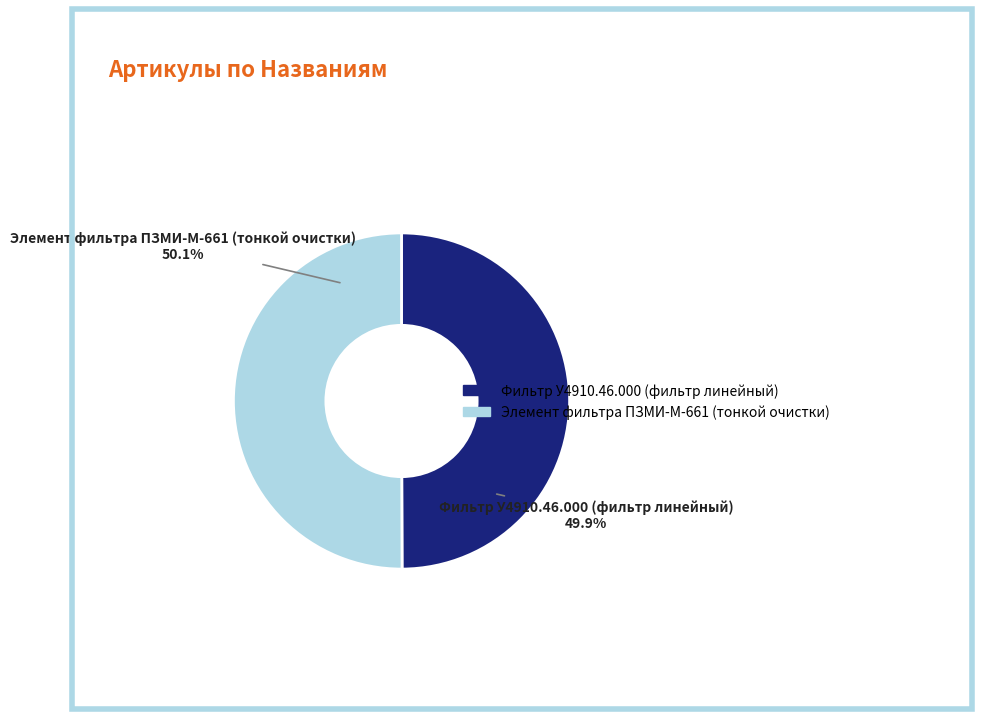

Combined, what portion of the pie is Фильтр У4910.46.000 (фильтр линейный) and Элемент фильтра ПЗМИ-М-661 (тонкой очистки)?

100.0%